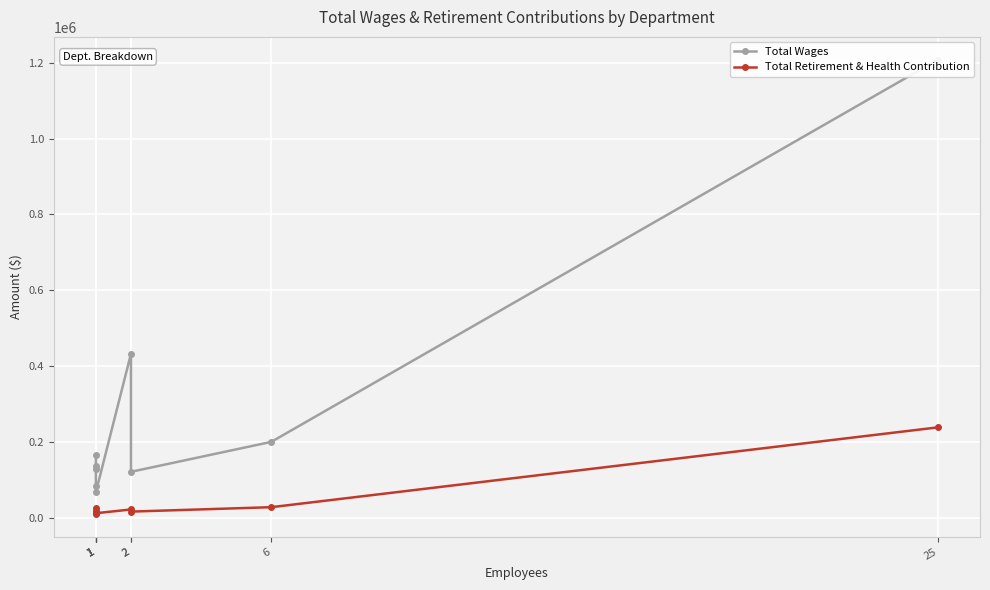

Reading left to right, what are all the values shown in this chart?

Total Wages: 165939	138630	129453	83803	68803	433146	122325	201216	1207845
Total Retirement & Health Contribution: 20406	26497	10874	16283	13318	23214	17589	29222	239419